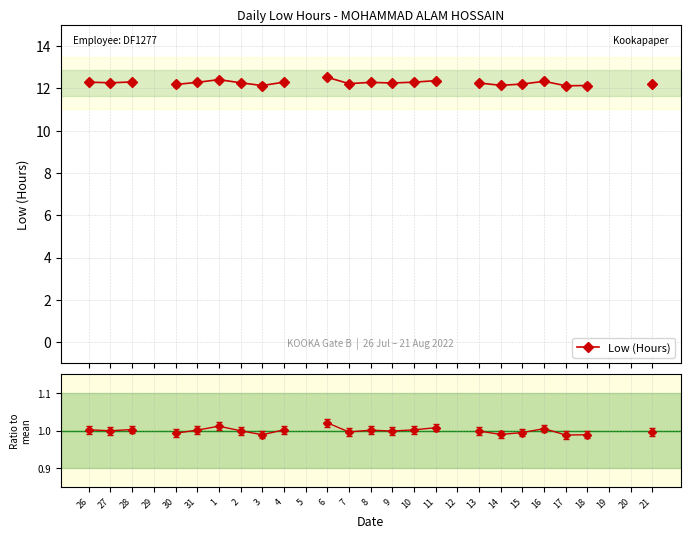

Rank the series at 4 from highest to lowest value.

Low (Hours), Ratio to mean